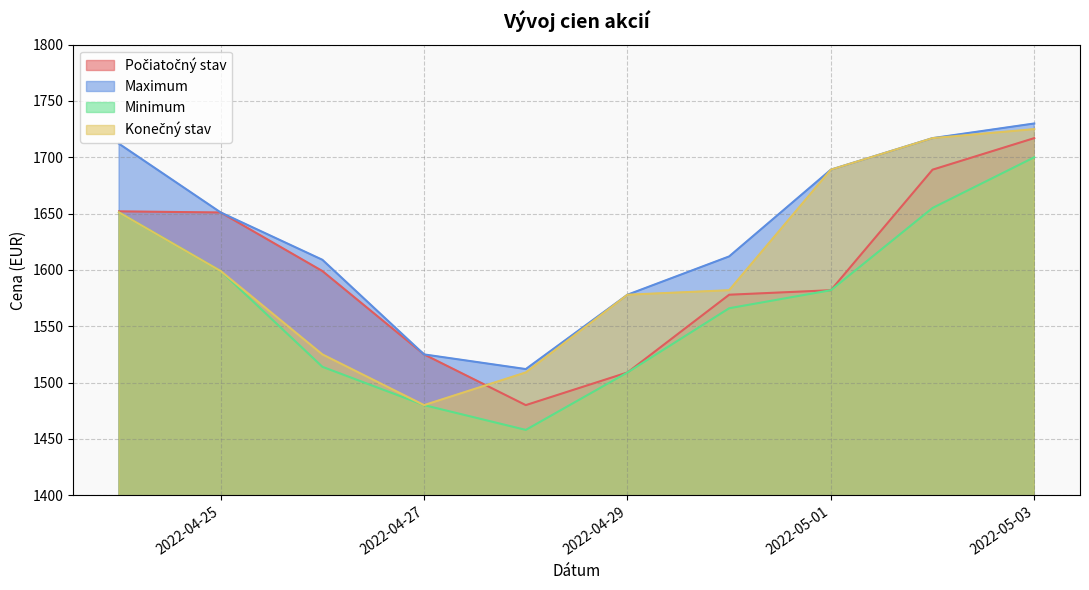

What is the difference between the Konečný stav values at 2022-04-26 and 2022-04-24?

126